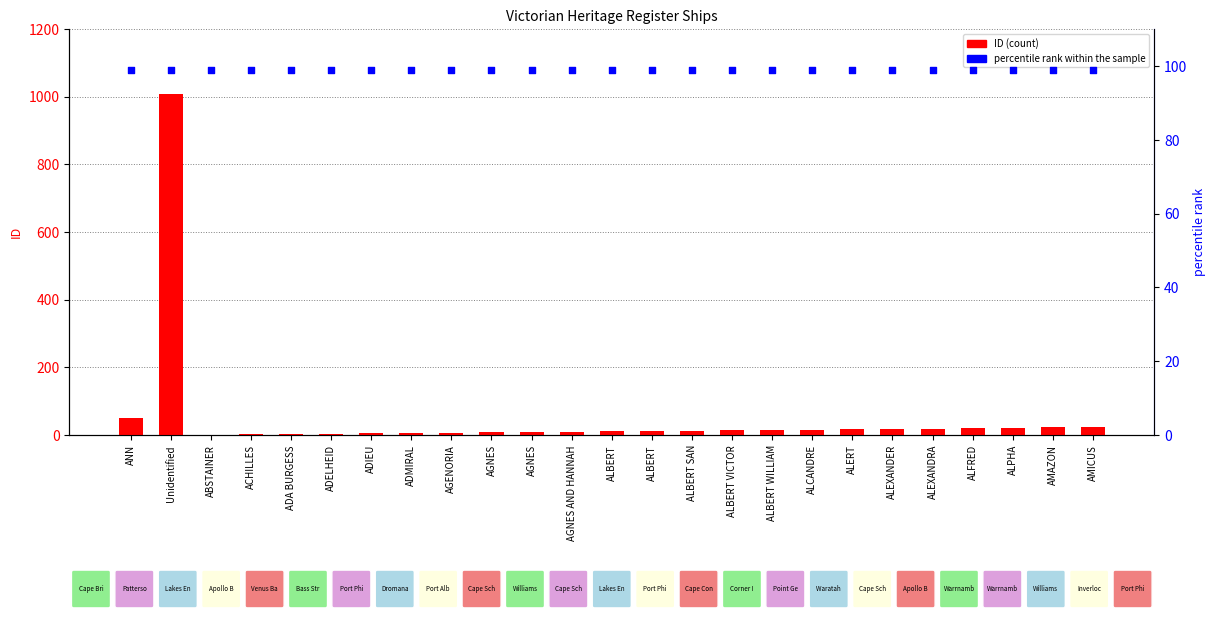

What are all the series names shown in the legend?

ID (count), percentile rank within the sample